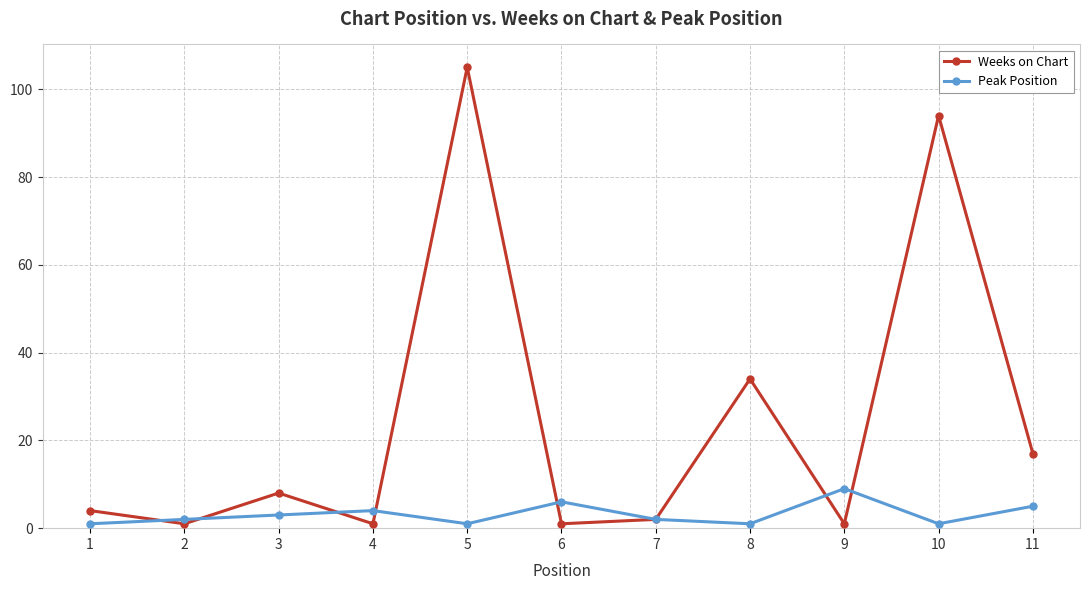

Which category has the highest value in the Weeks on Chart series?

5